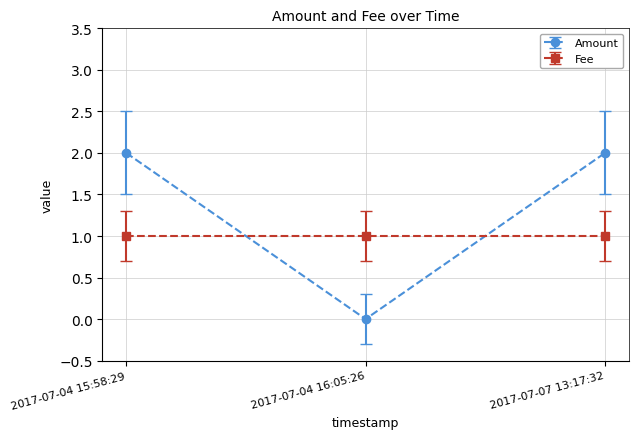

What position from the right is 2017-07-04 16:05:26?

2